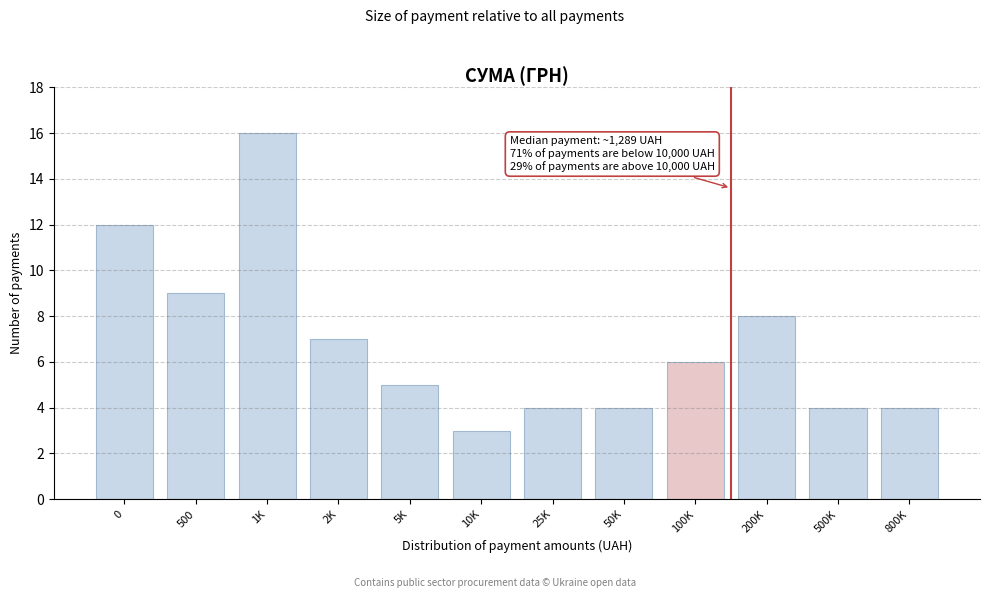

Reading left to right, list all the values displayed in this chart.

12	9	16	7	5	3	4	4	6	8	4	4